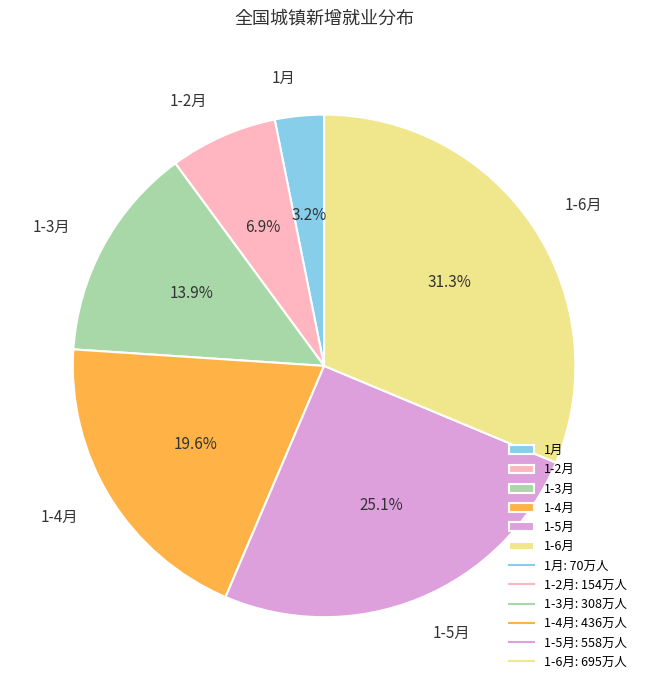

Combined, do 1-4月 and 1月 account for over 50%?

No